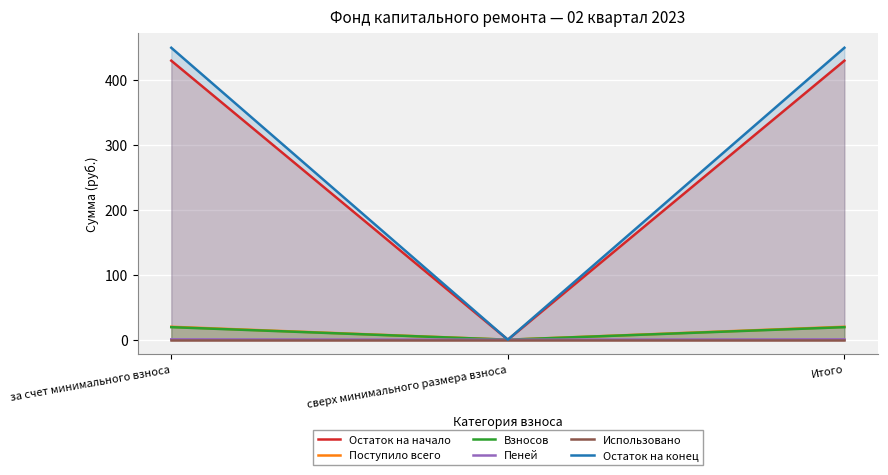

Reading left to right, list all the values displayed in this chart.

Остаток на начало: 429.1	0.0	429.1
Поступило всего: 19.9	0.0	19.9
Взносов: 19.3	0.0	19.3
Пеней: 0.6	0.0	0.6
Использовано: 0.0	0.0	0.0
Остаток на конец: 448.9	0.0	448.9